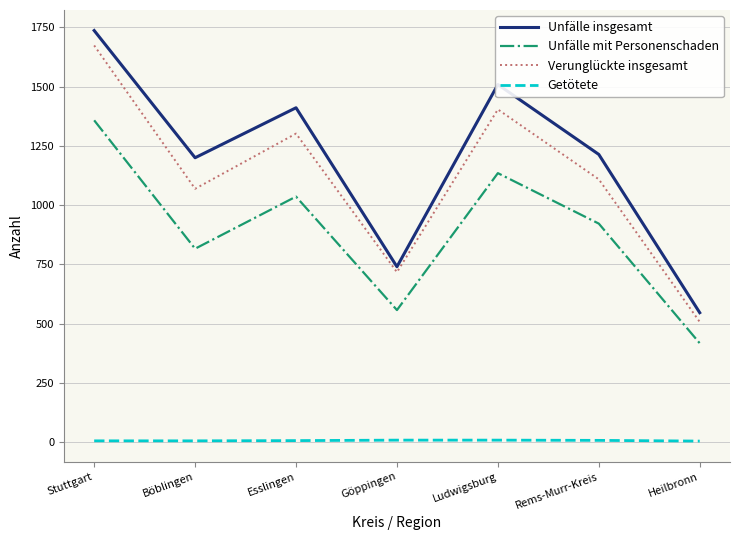

At which category is the sum across all series the highest?

Stuttgart